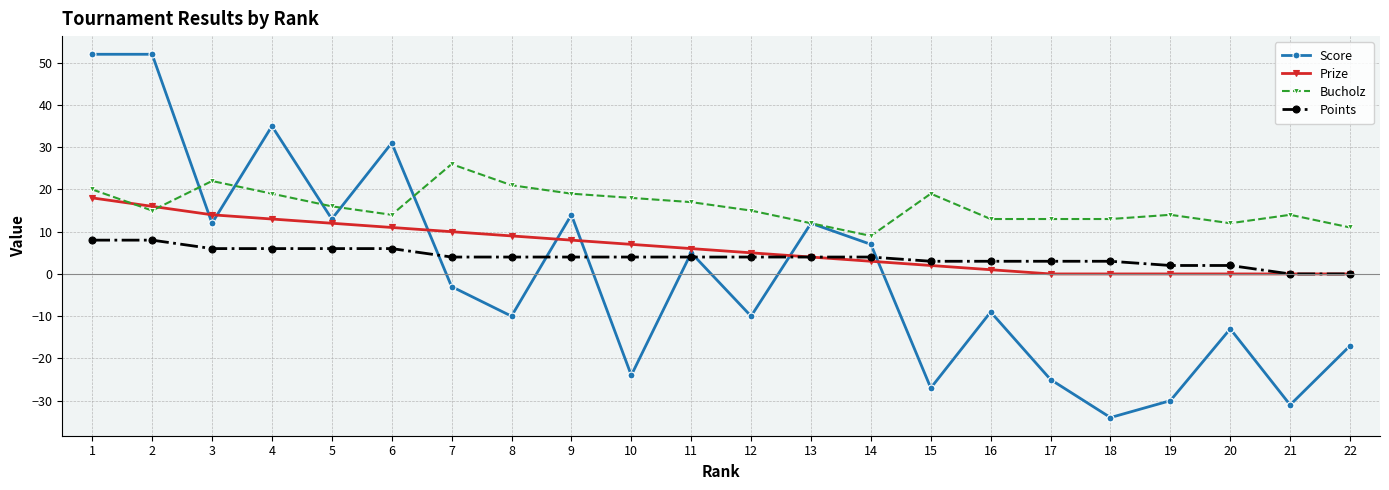

What is the smallest value displayed?

-34